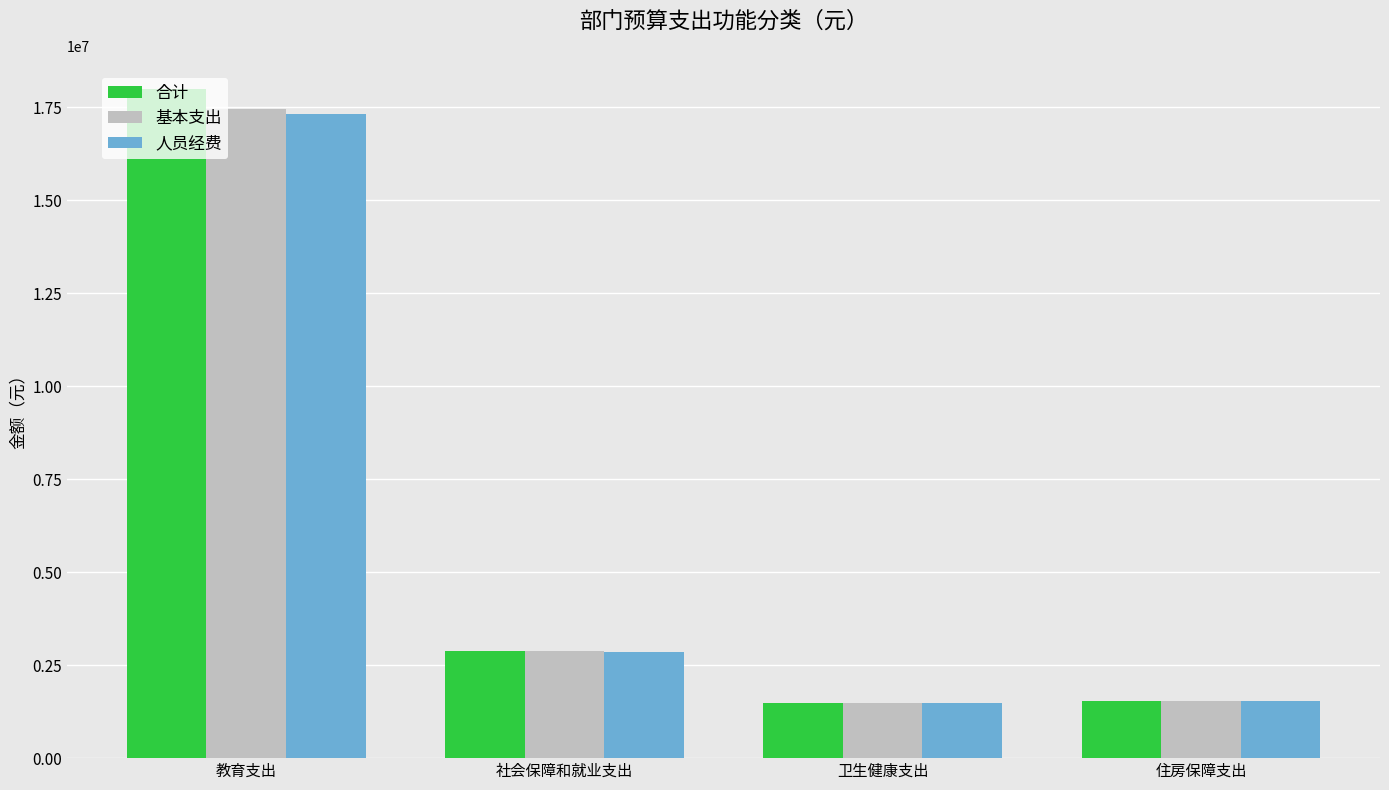

Does the chart contain stacked bars?

No